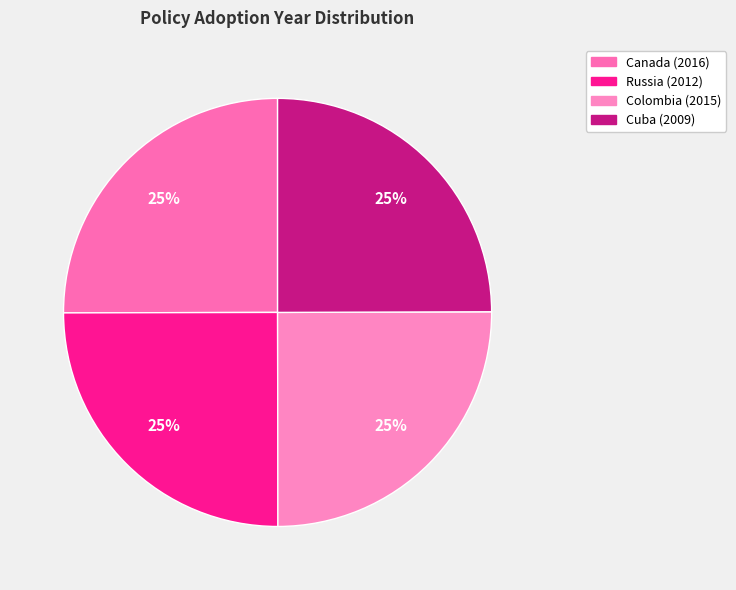

What portion of the pie excludes Canada (2016)?

75.0%